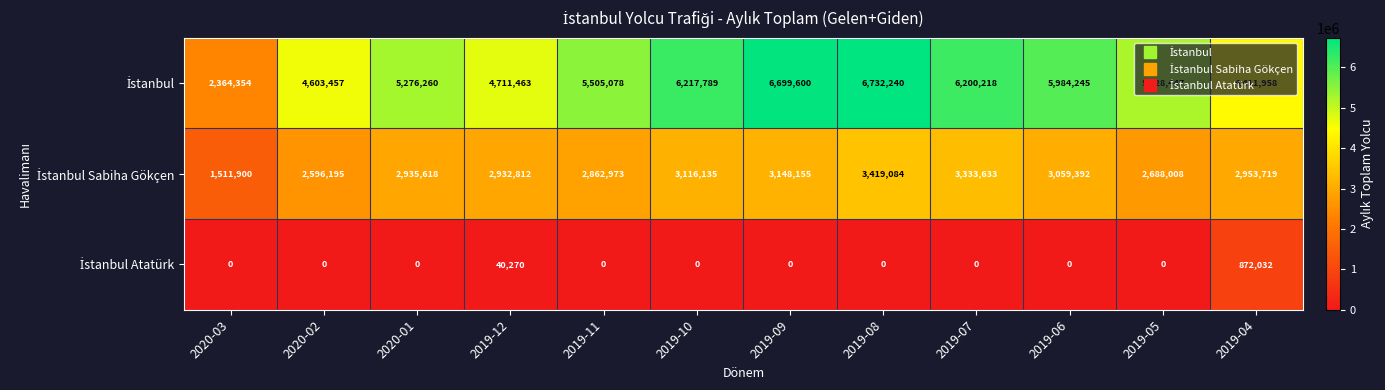

At which category is the sum across all series the highest?

2019-08